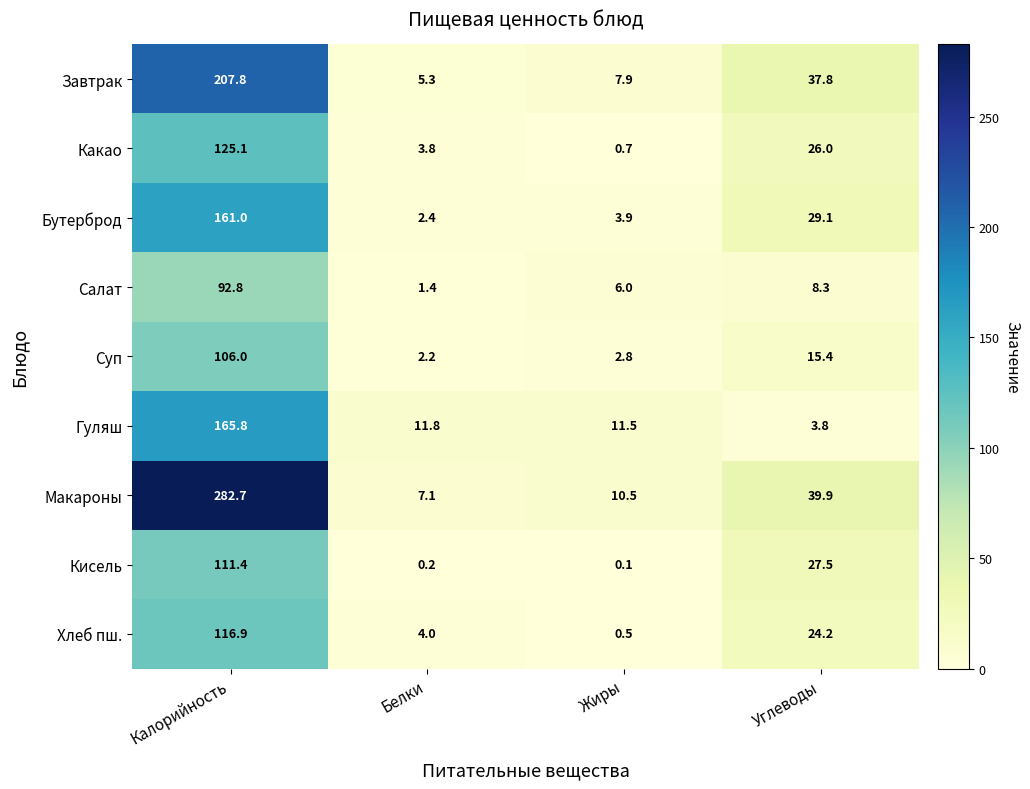

How many data points in Кисель are above 27?

2